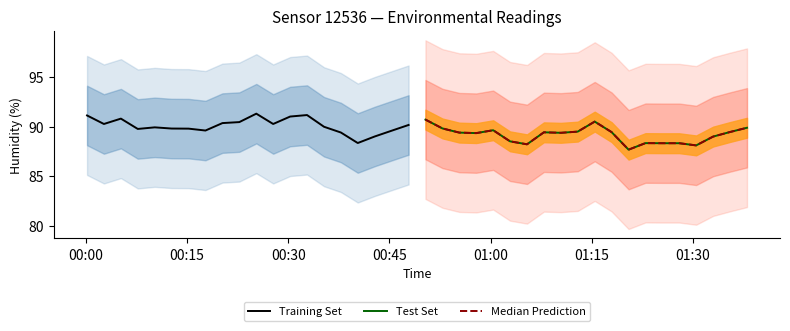

What is the maximum value for Training Set?

91.3